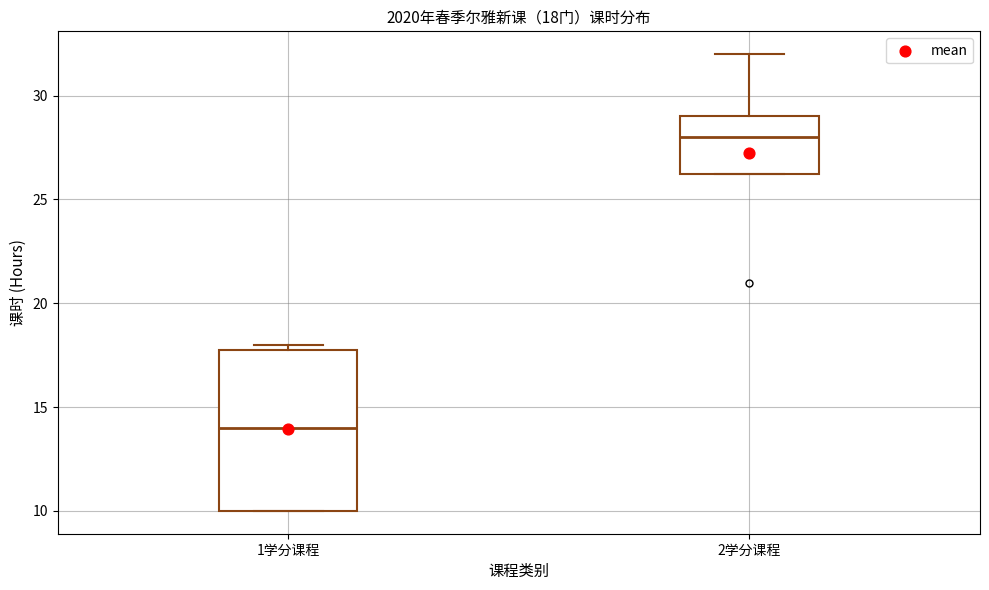

Comparing the boxes themselves (not the whiskers), which one is the tallest?

1学分课程